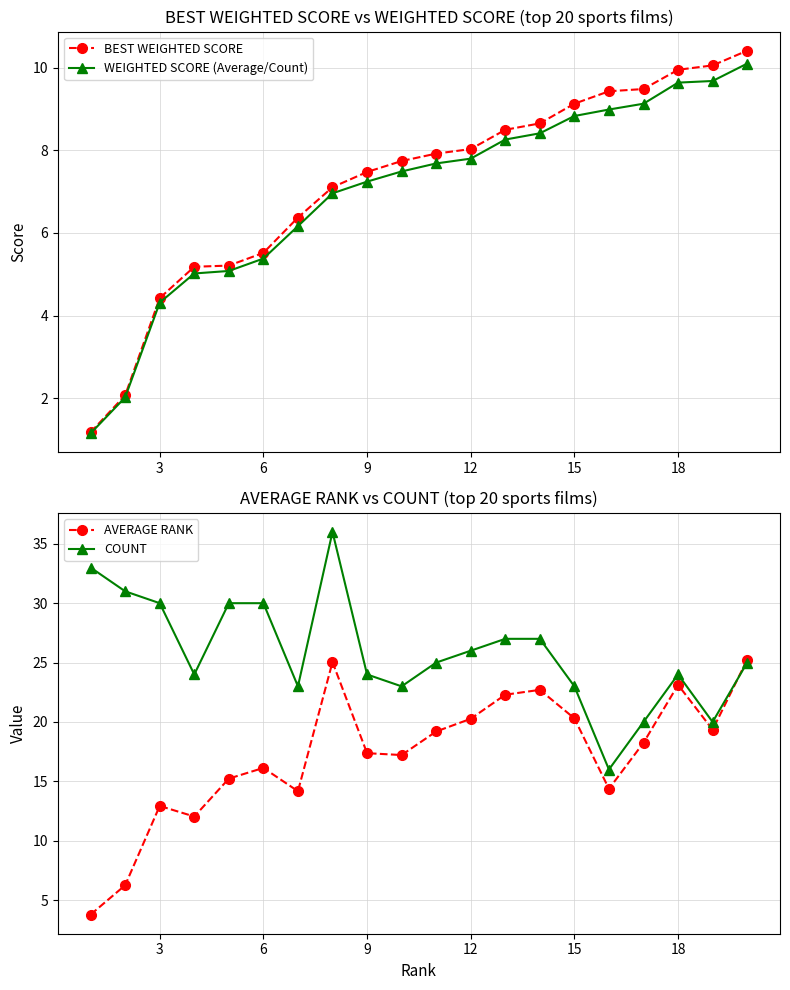

What is the smallest value displayed?

1.1